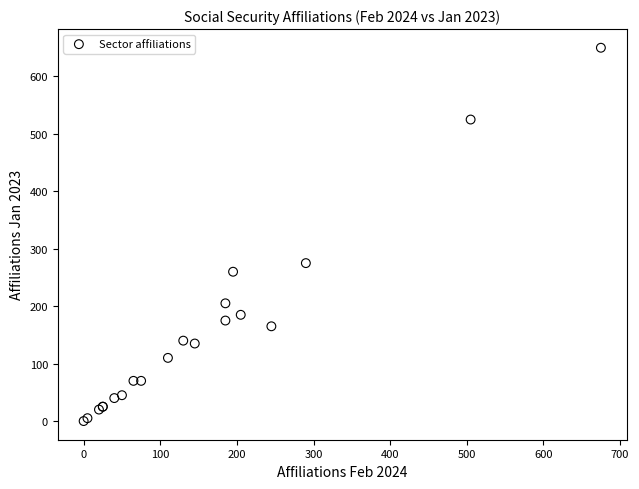

What Y value in the scatter plot is closest to 325?

275